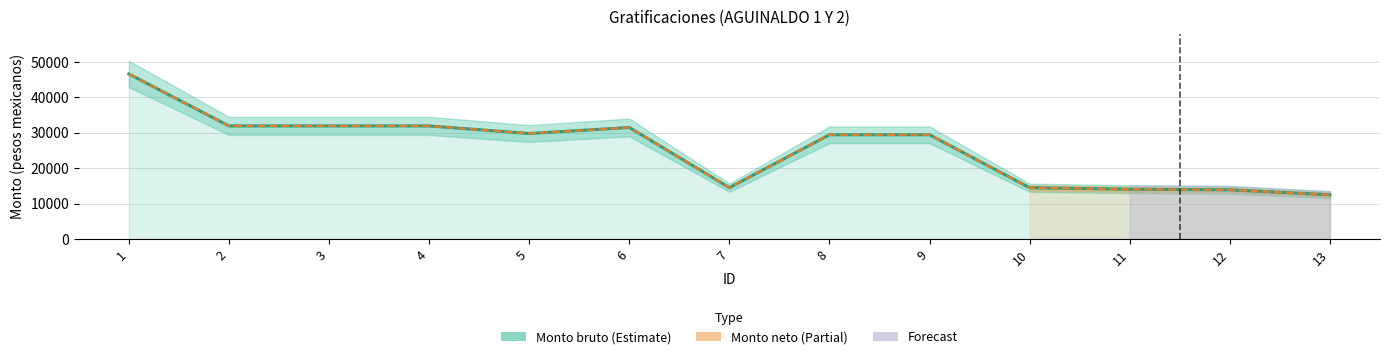

True or false: Monto neto de las gratificaciones and Monto bruto de las gratificaciones intersect in this chart.

False